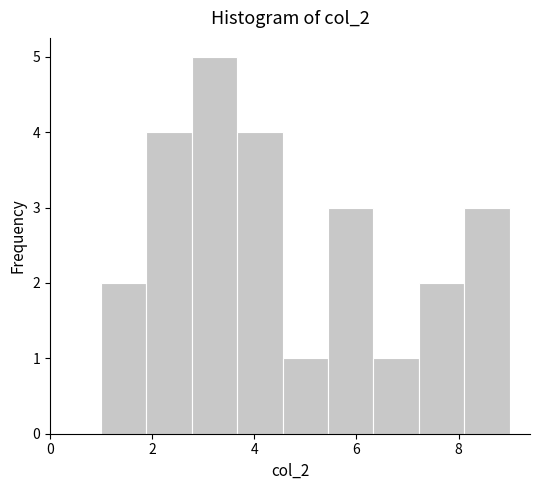

What is the height of the bar covering 8.2 to 9.0 on the x-axis? Neither the bar edges nor the heights are printed on the chart, so give them approximately, as read against the axes.

3